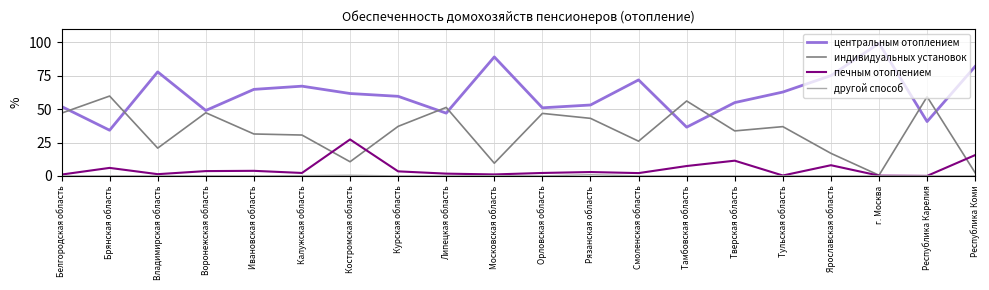

The центральным отоплением series shows 67.2 at Калужская область. True or false?

True